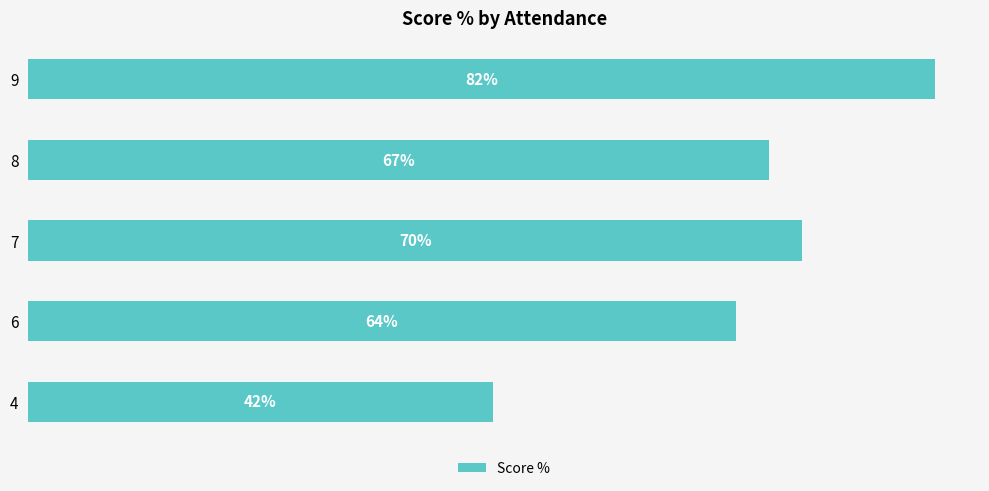

Are the bars grouped side by side (vs. stacked)?

No